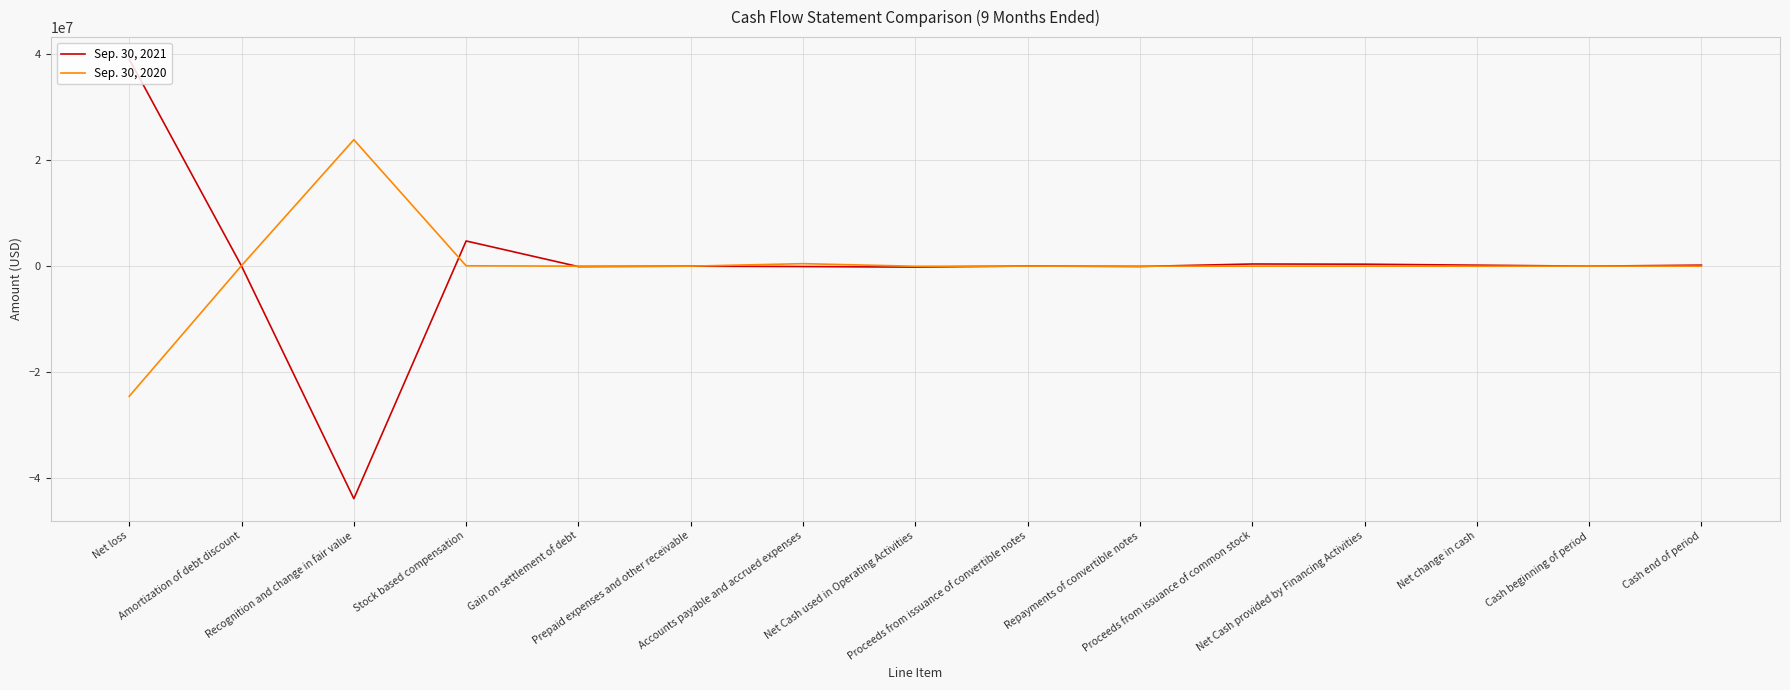

Count the number of categories in the chart.

15